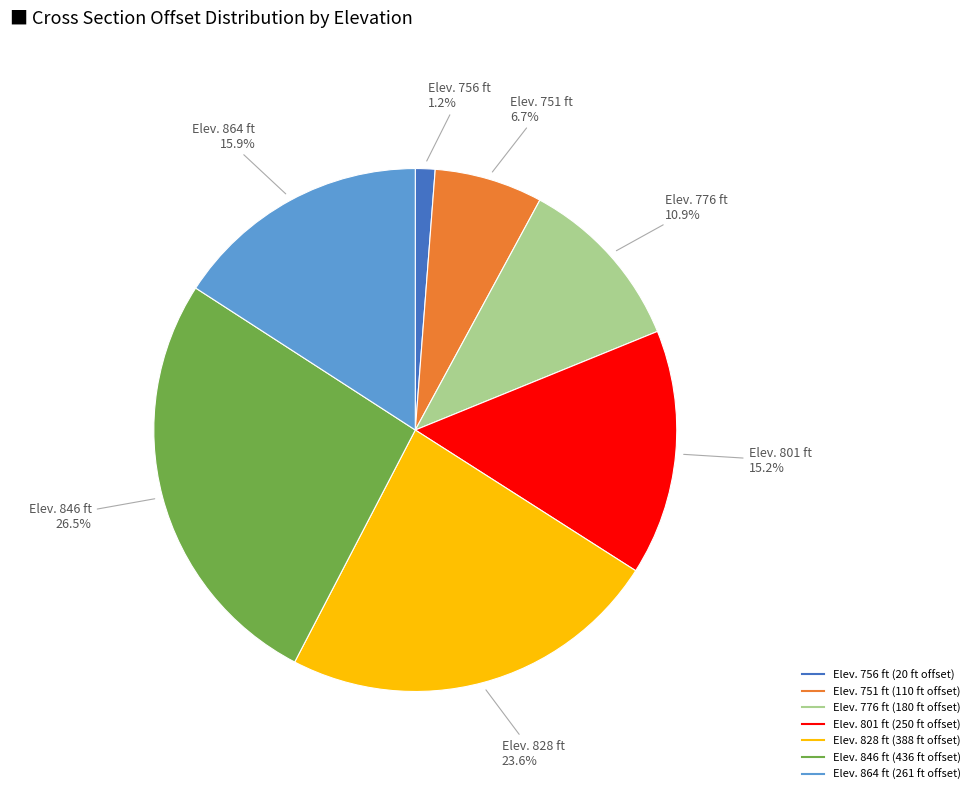

To the nearest percent, what is the average slice percentage?

14%